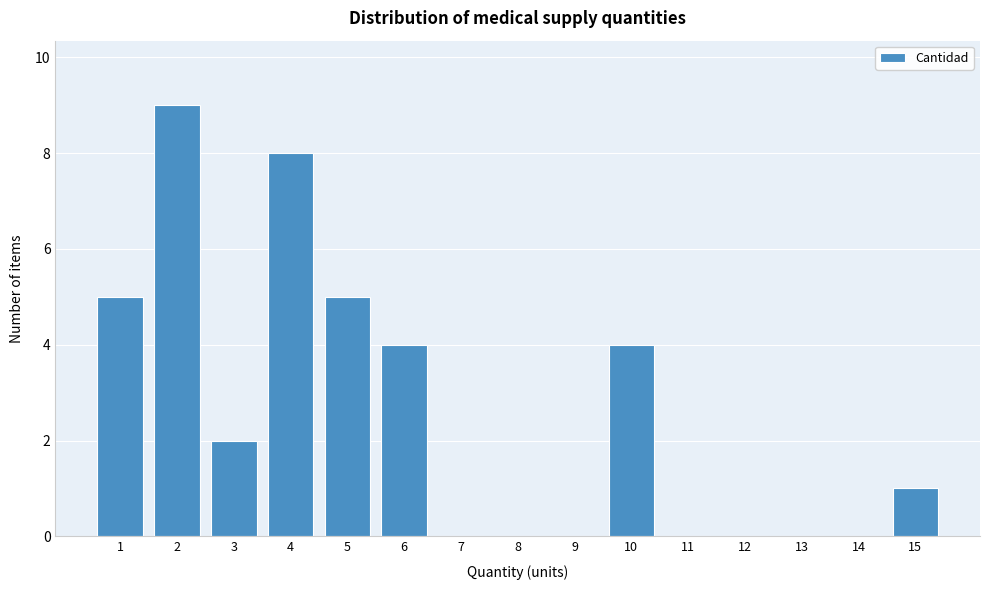

Reading right to left, list all the values displayed in this chart.

15=1	14=0	13=0	12=0	11=0	10=4	9=0	8=0	7=0	6=4	5=5	4=8	3=2	2=9	1=5